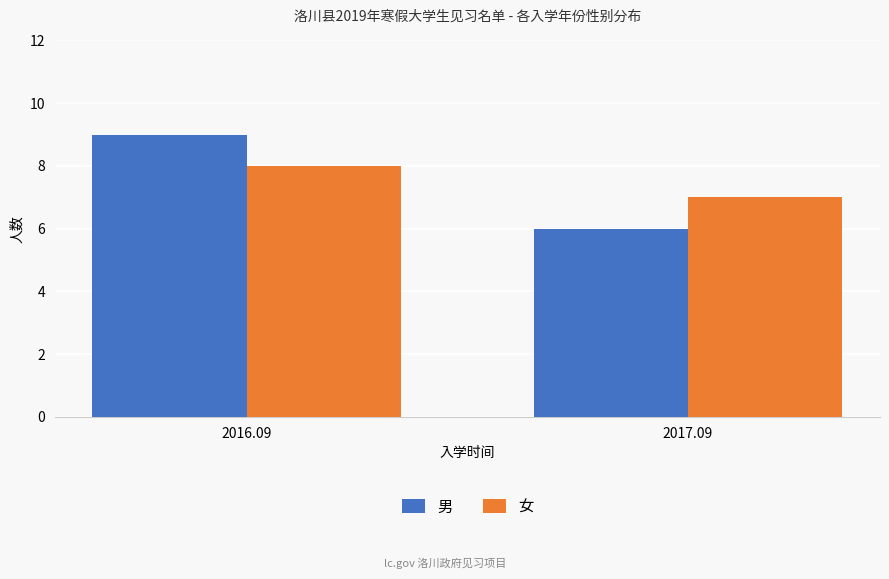

List the labels in order of 男 value, smallest first.

2017.09, 2016.09